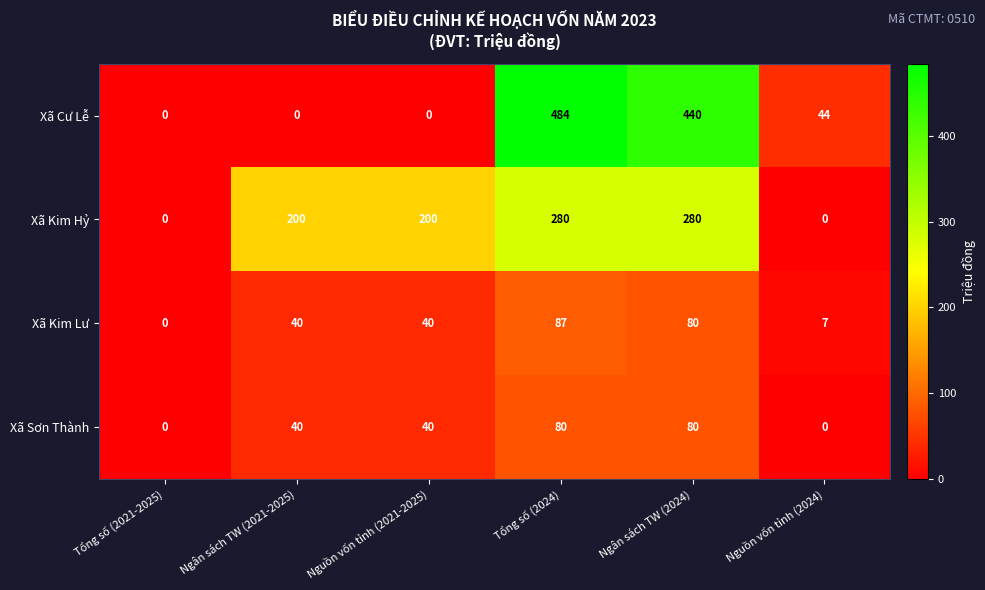

What is the sum of all Xã Kim Lư values?

254